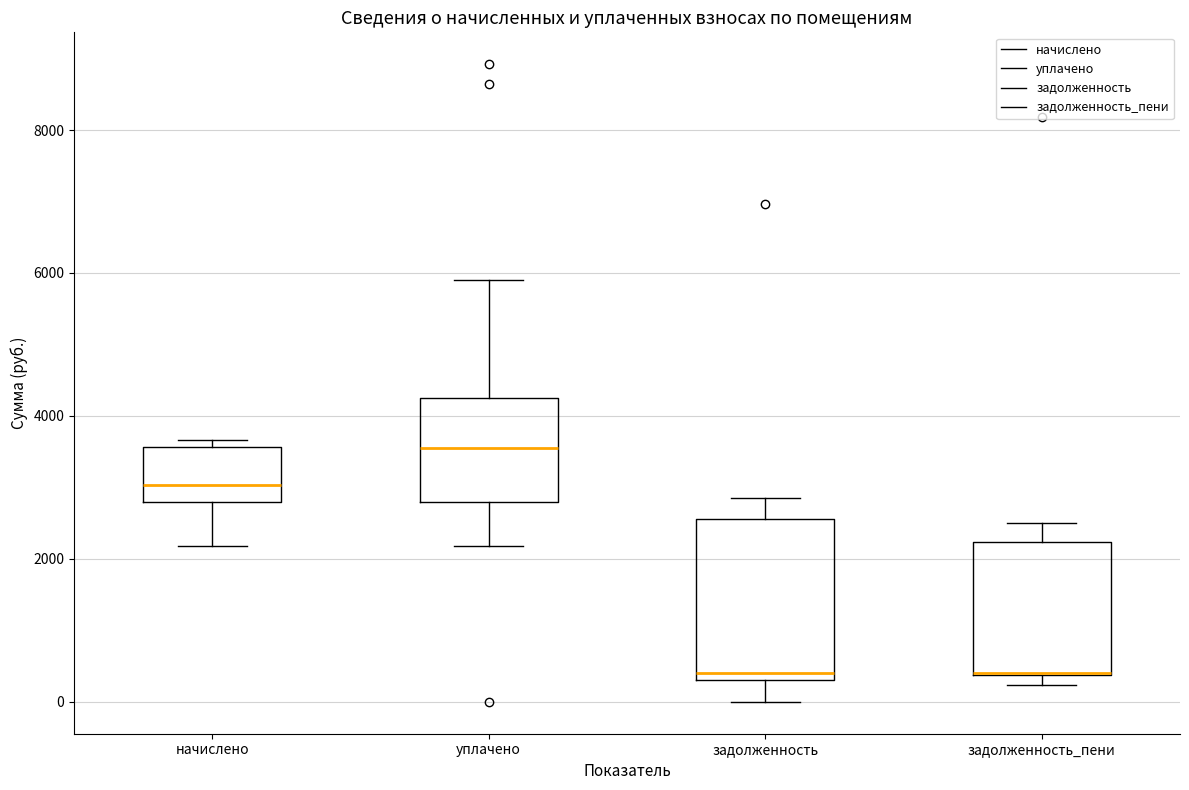

Where is the lower edge of the box for задолженность on the y-axis? The values are not printed on the chart, so give them approximately, as read against the axis.

400